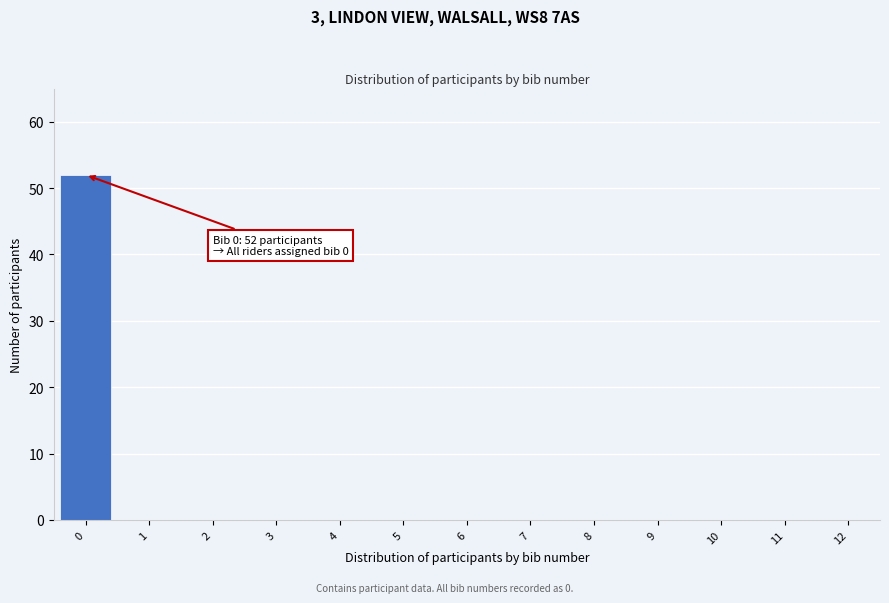

Reading left to right, what are all the values shown in this chart?

0=52	1=0	2=0	3=0	4=0	5=0	6=0	7=0	8=0	9=0	10=0	11=0	12=0